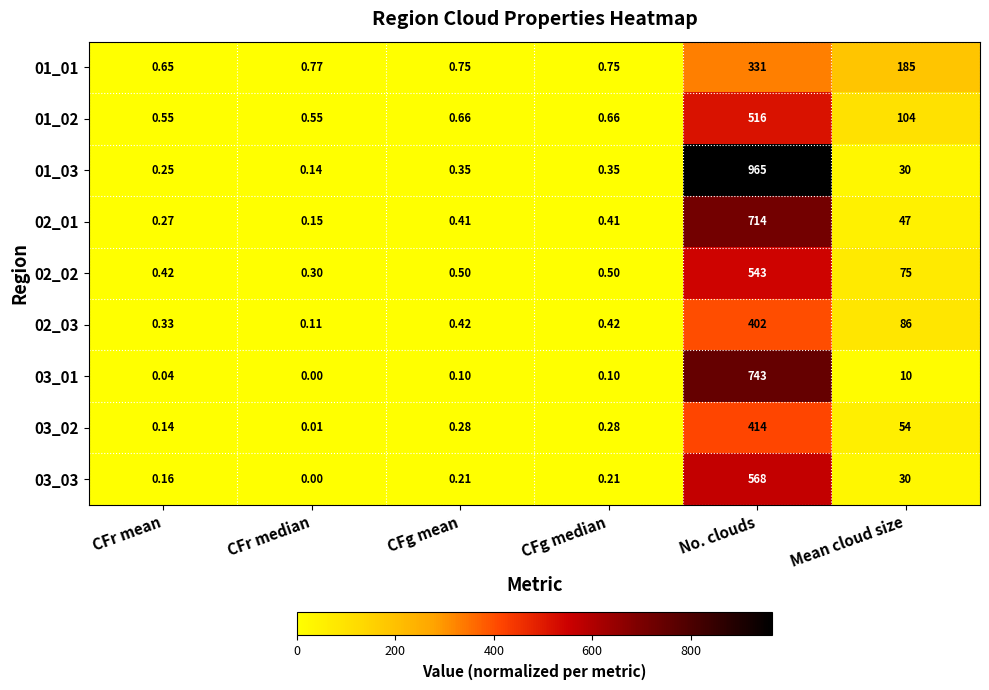

Where is 01_03 nearest to the value 482?

Mean cloud size